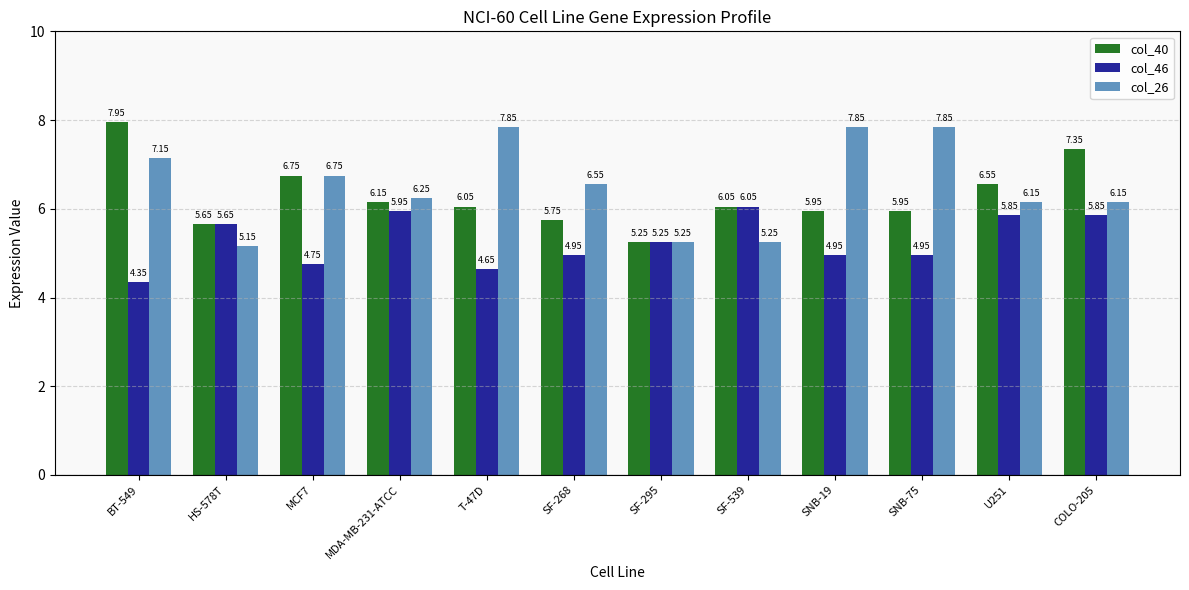

Which series changed the most between MDA-MB-231-ATCC and SNB-75?

col_26